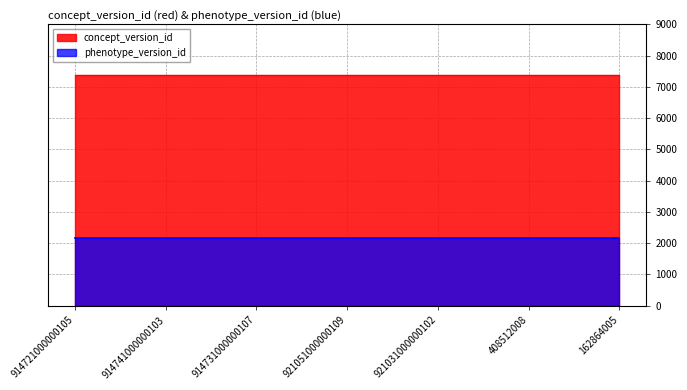

Reading left to right, transcribe all the data shown in this chart.

concept_version_id: 914721000000105=7365	914741000000103=7365	914731000000107=7365	921051000000109=7365	921031000000102=7365	408512008=7365	162864005=7365
phenotype_version_id: 914721000000105=2167	914741000000103=2167	914731000000107=2167	921051000000109=2167	921031000000102=2167	408512008=2167	162864005=2167